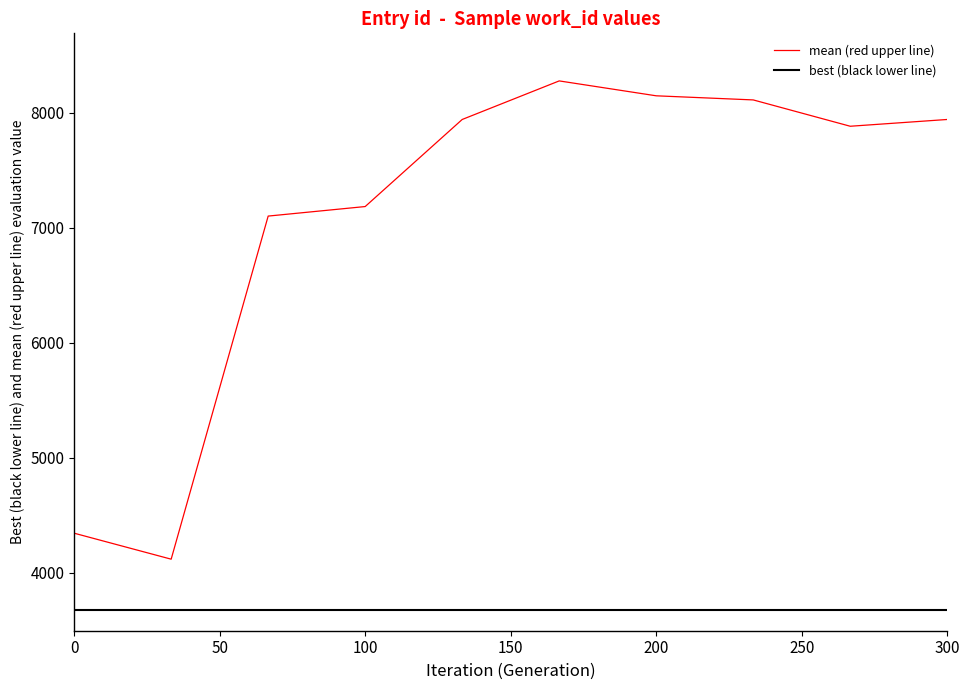

What is the lowest value of the best (black lower line) series?

3678.0